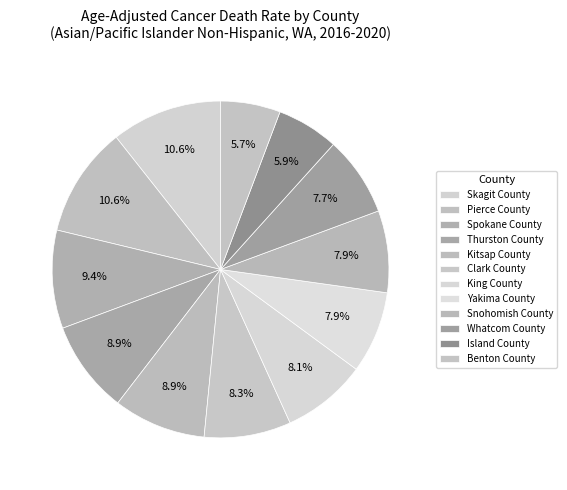

How many slices are in this pie chart?

12